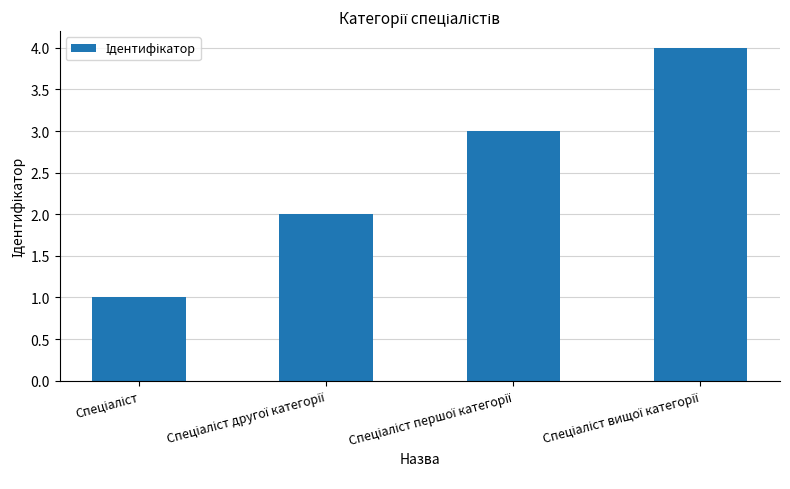

What is the maximum value shown in the chart?

4